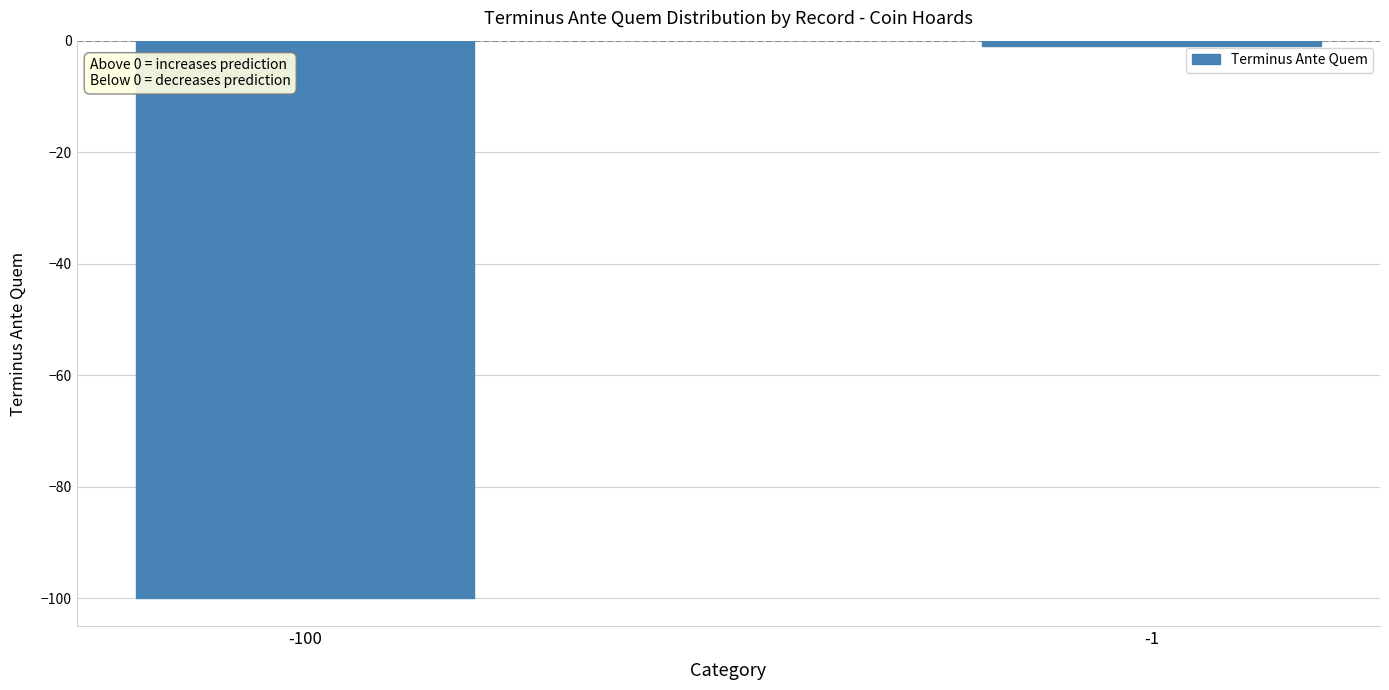

What is the difference between the values at -100 and -1?

99